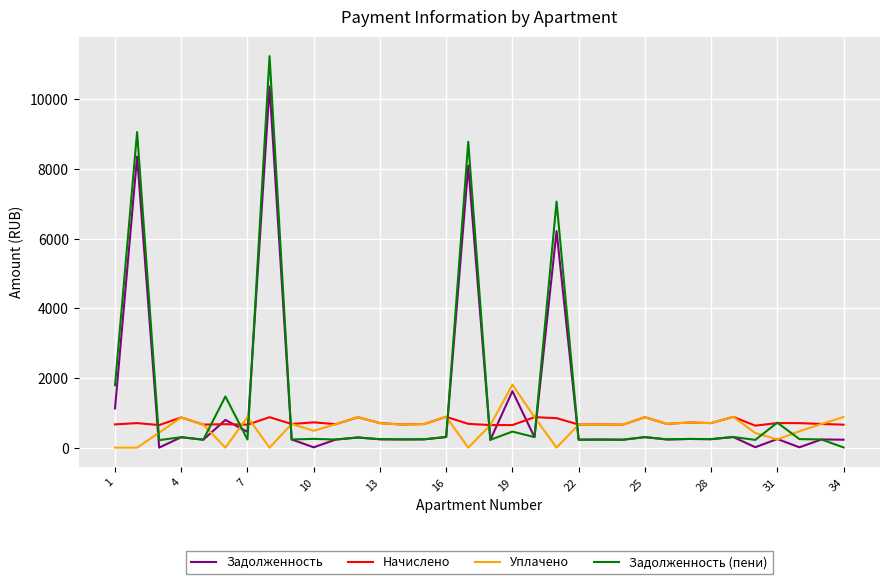

What is the highest value of the Начислено series?

884.4